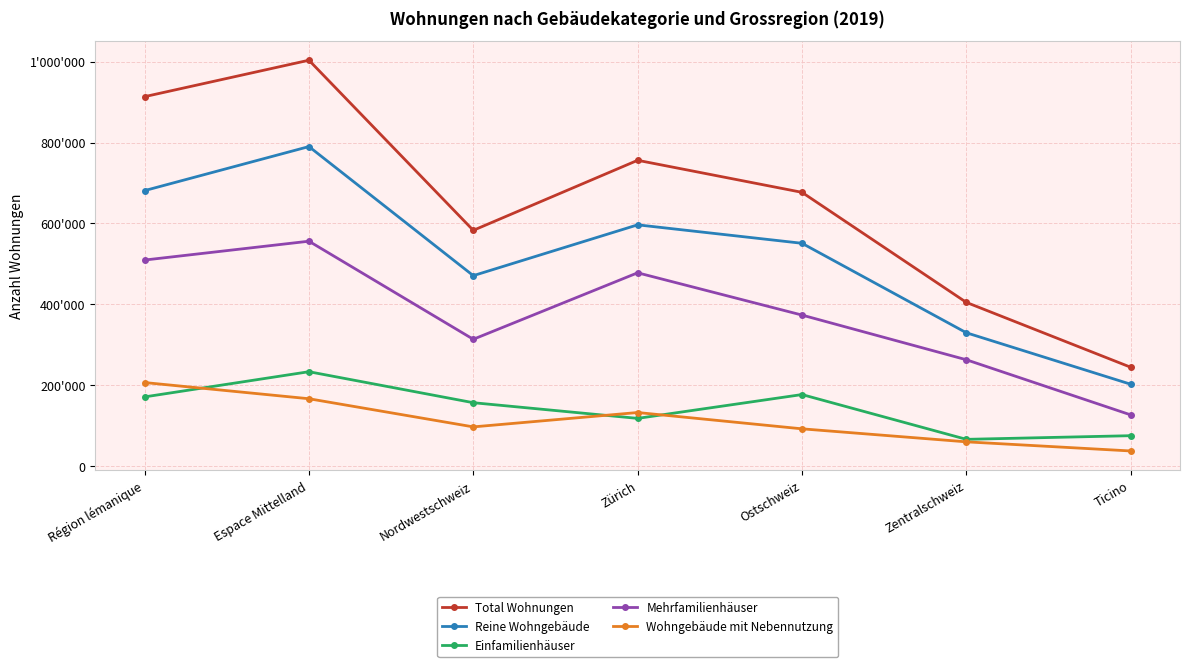

At which label is Wohngebäude mit Nebennutzung closest to 122493?

Zürich